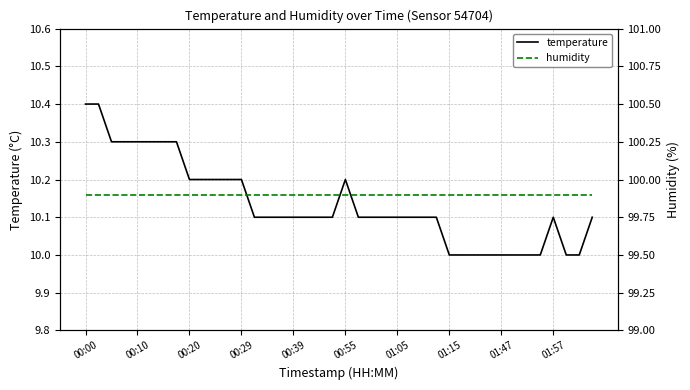

Rank the series by their maximum value, from lowest to highest.

temperature, humidity